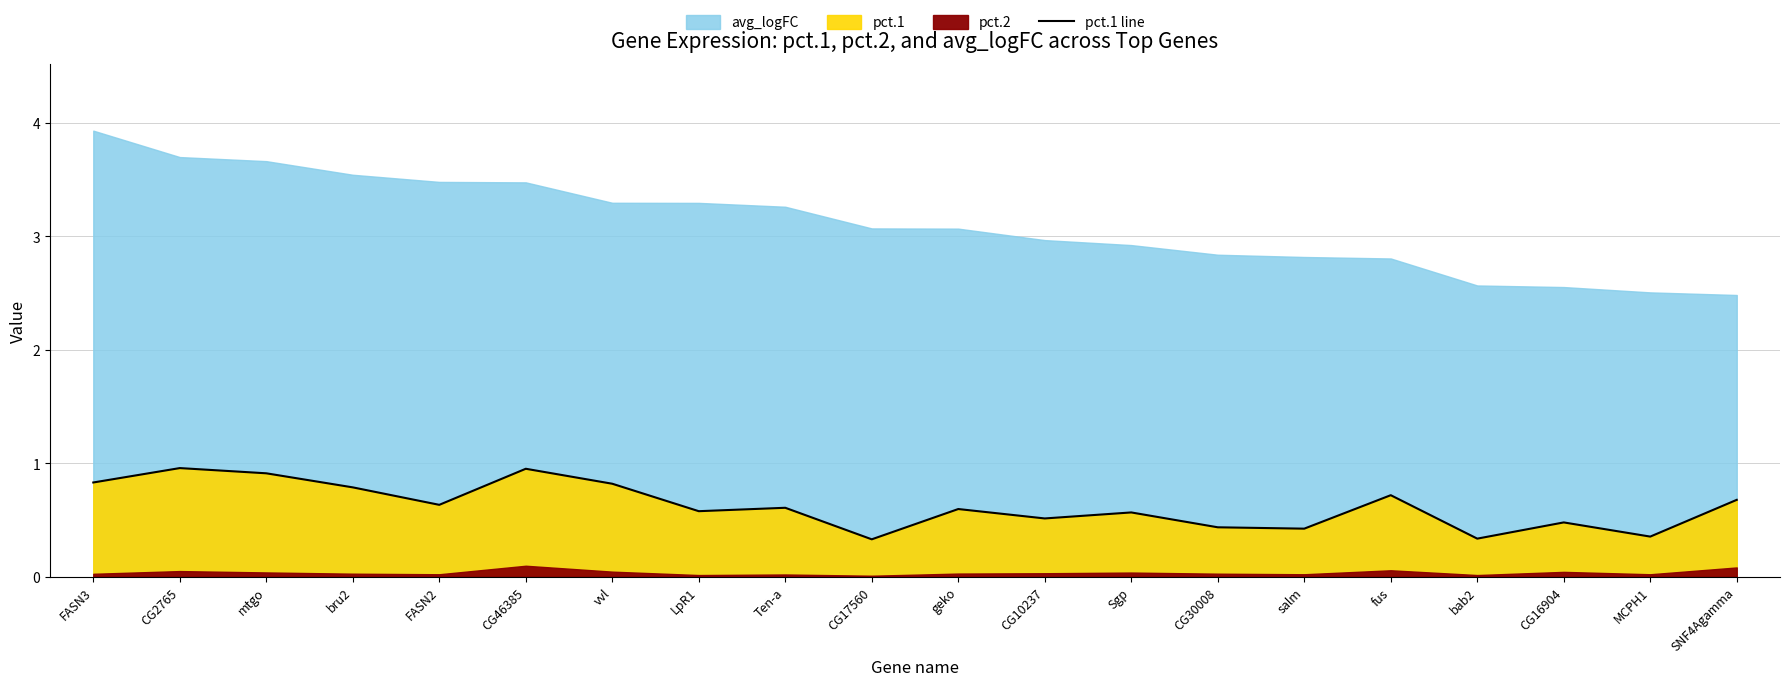

At which category does the data reach its first local peak?

CG2765